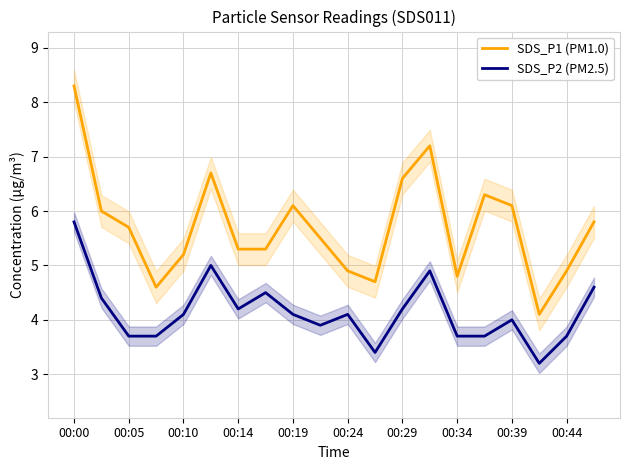

What is the difference between the maximum and minimum values in the SDS_P1 (PM1.0) series?

4.2